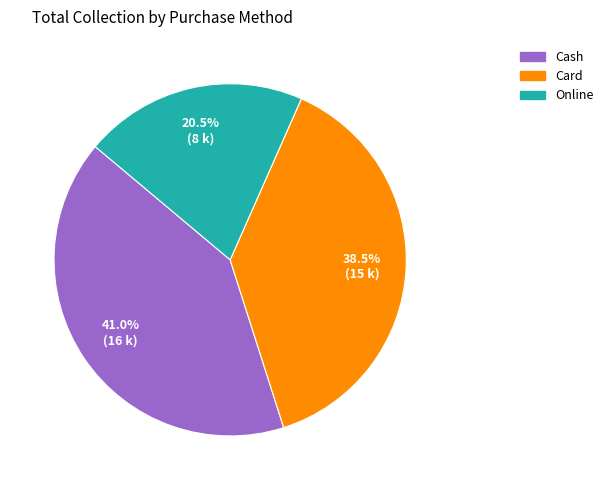

Between Card and Cash, which is larger?

Cash